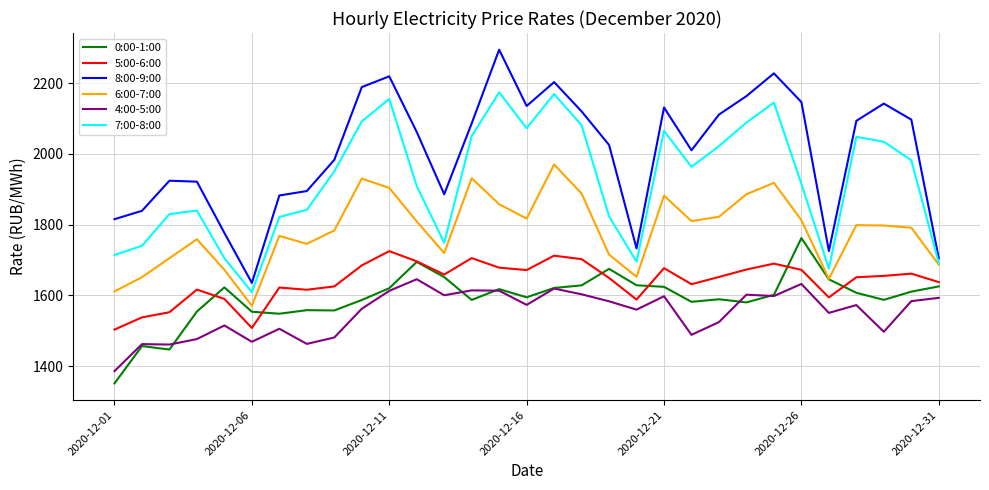

What is the highest value of the 5:00-6:00 series?

1725.2